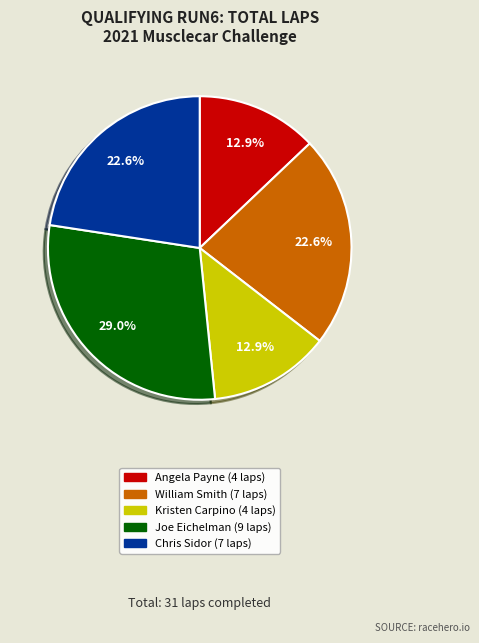

To the nearest percent, what portion does Kristen Carpino represent?

13%